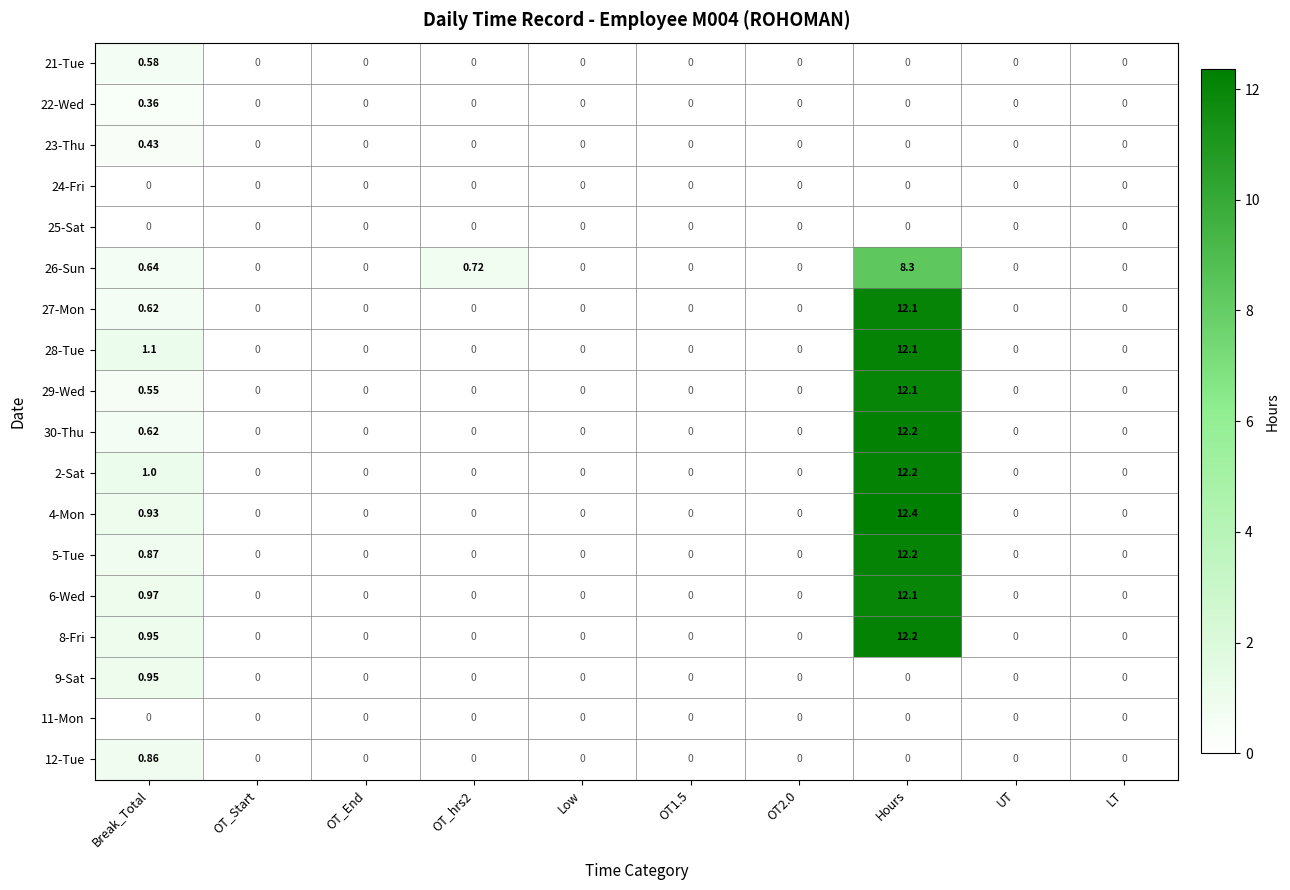

At how many categories does at least one series exceed 1?

2